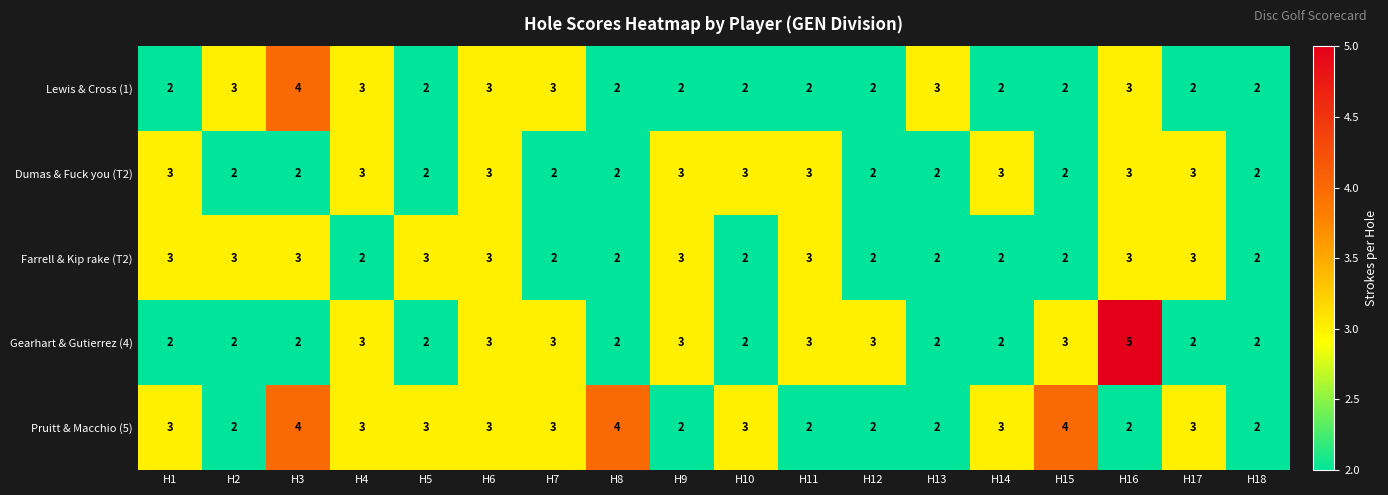

Between H8 and H9, which series saw the biggest shift?

Pruitt & Macchio (5)